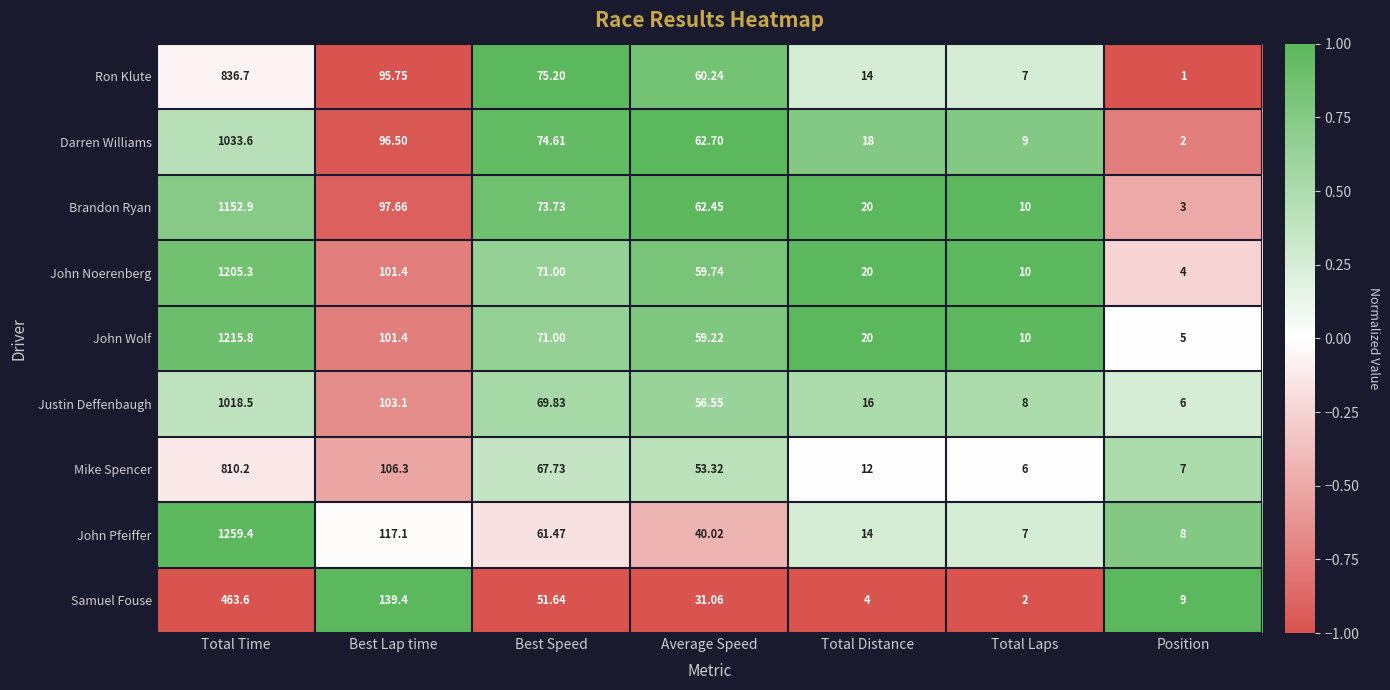

List the series in order of their peak value, lowest first.

Samuel Fouse, Mike Spencer, Ron Klute, Justin Deffenbaugh, Darren Williams, Brandon Ryan, John Noerenberg, John Wolf, John Pfeiffer